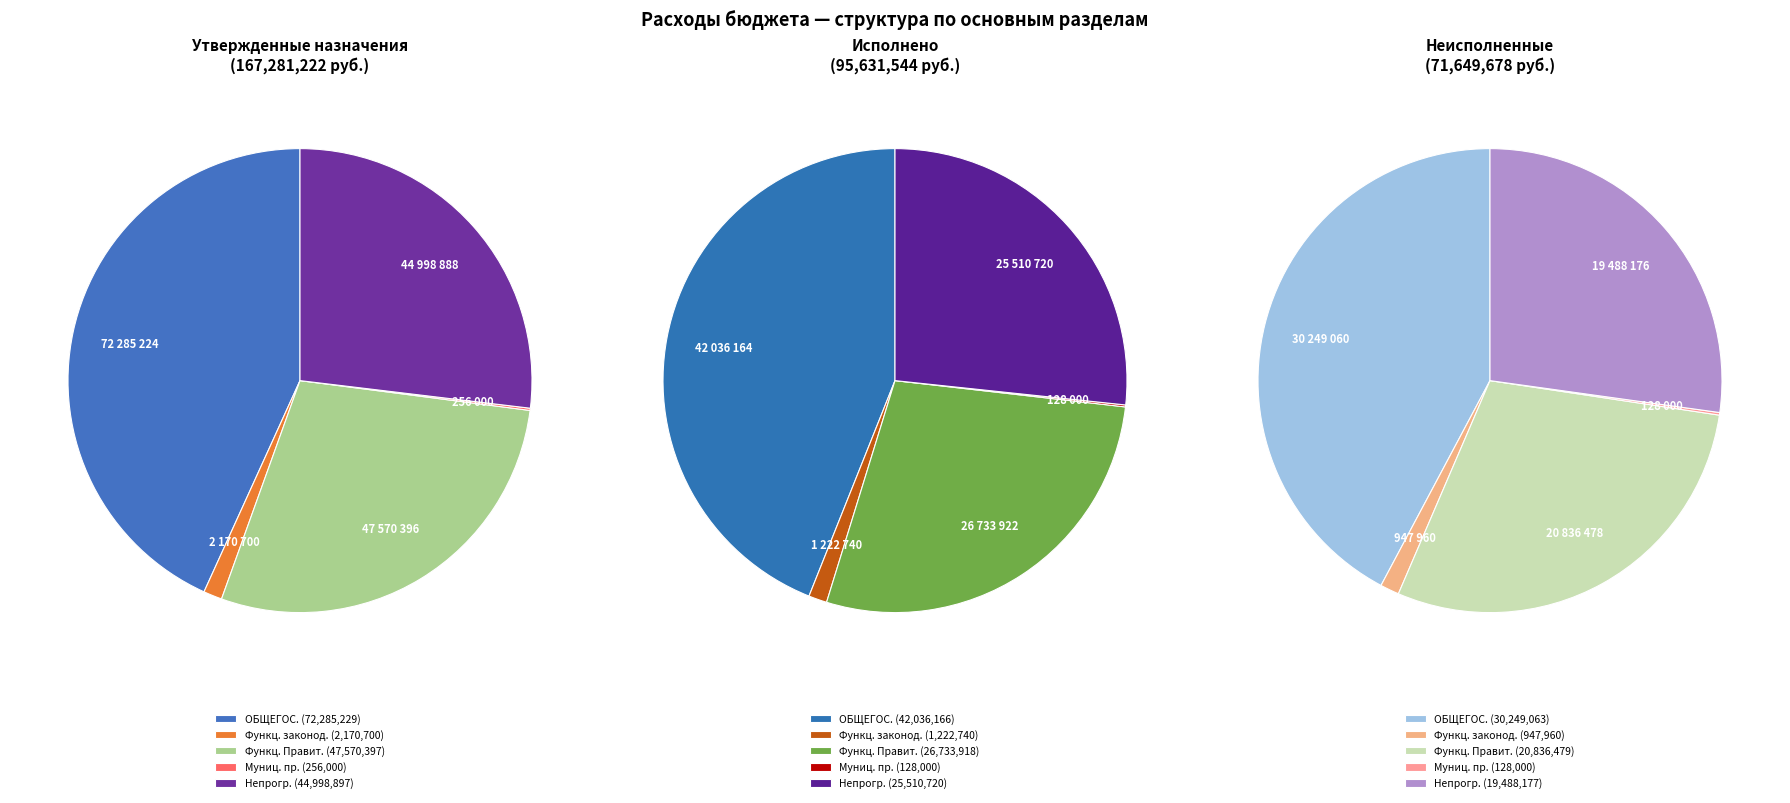

What percentage do ОБЩЕГОСУДАРСТВЕННЫЕ ВОПРОСЫ and Функционирование законодательных органов together represent?

44.5%